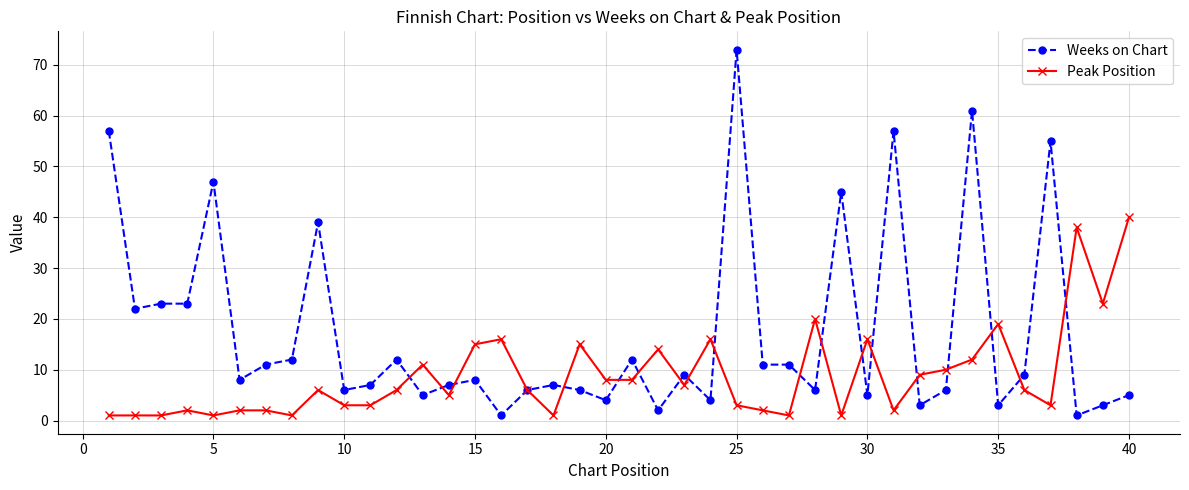

What is the maximum value for Peak Position?

40